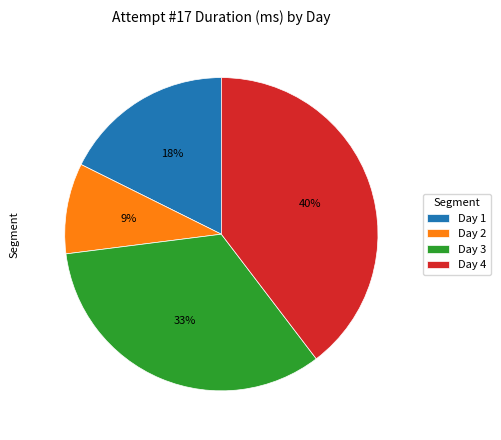

To the nearest percent, what is the combined percentage of Day 4 and Day 3?

73%